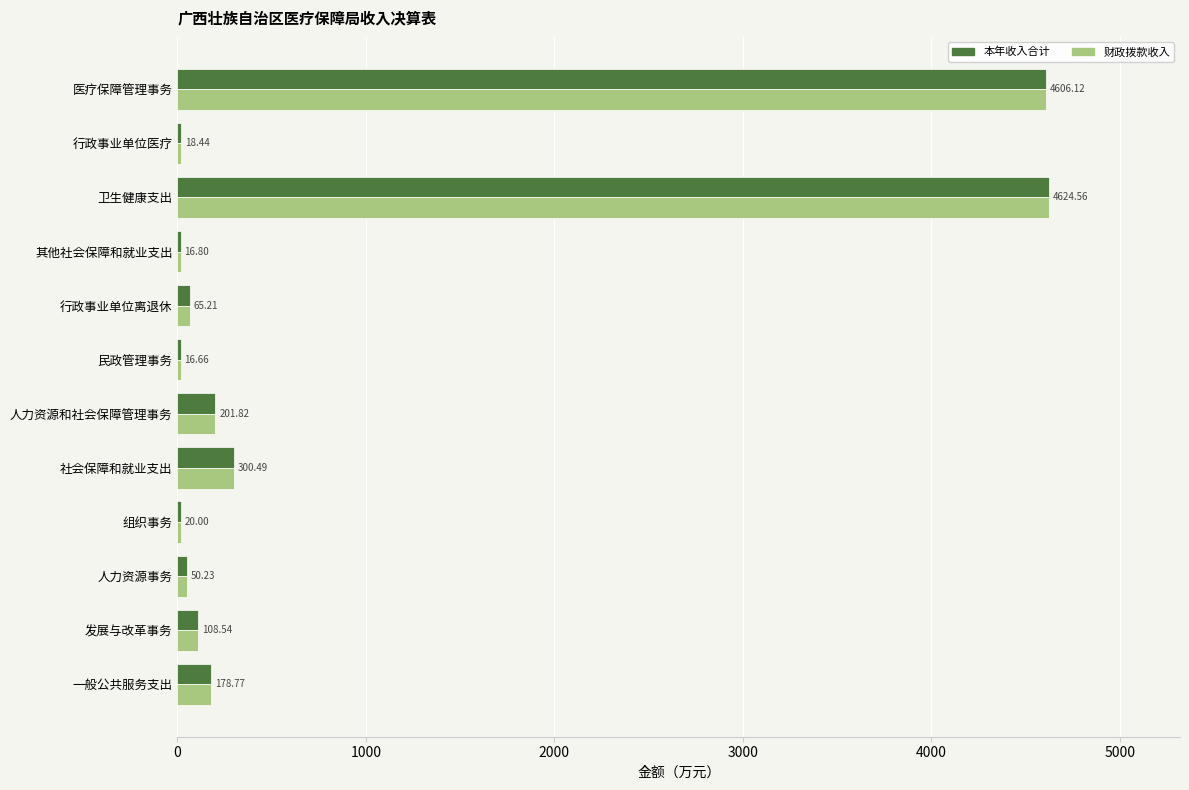

What is the difference between the maximum and minimum values in the 本年收入合计 series?

4607.9